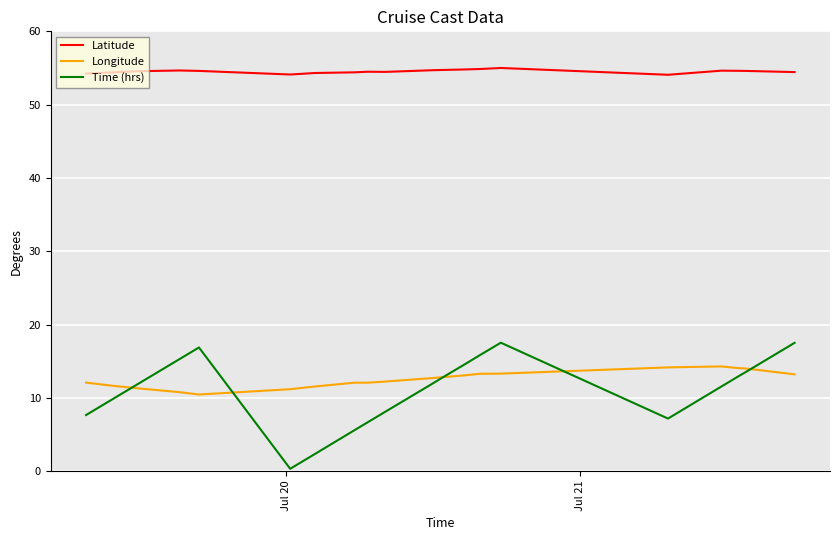

What is the sum of all Latitude values?

1526.9